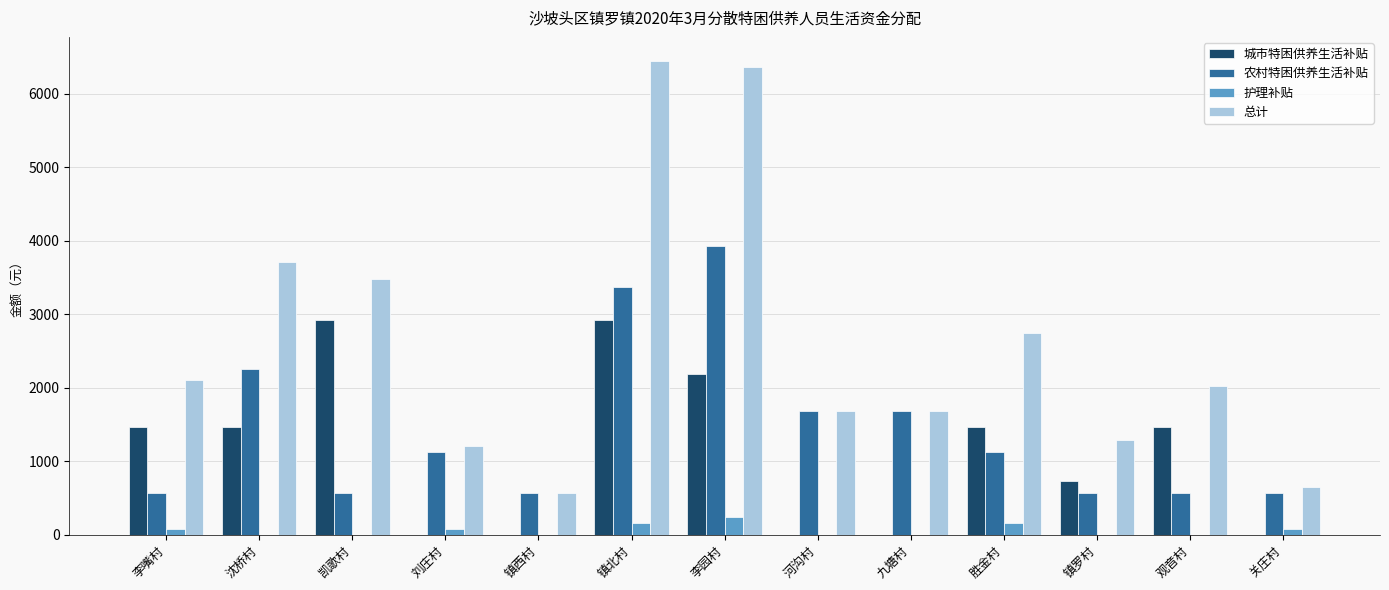

What is the maximum value for 总计?

6452